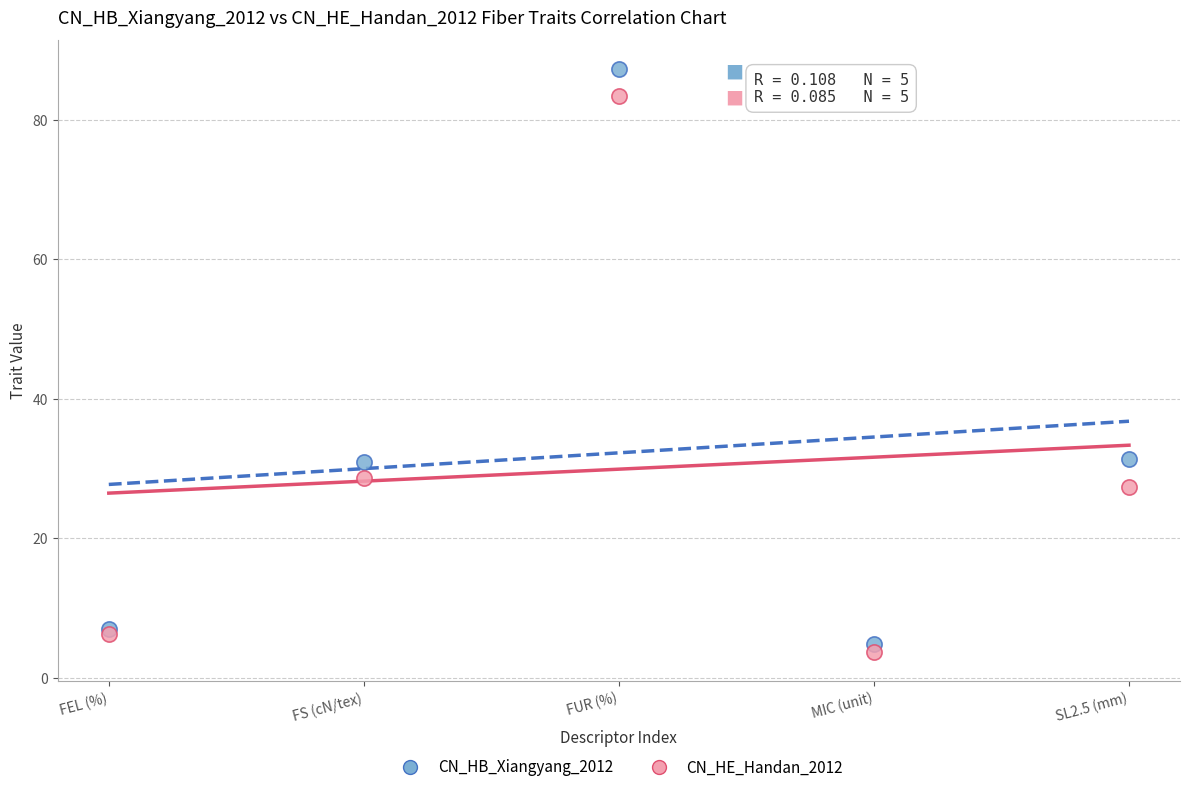

Which series has the largest Y range (max minus min)?

CN_HB_Xiangyang_2012